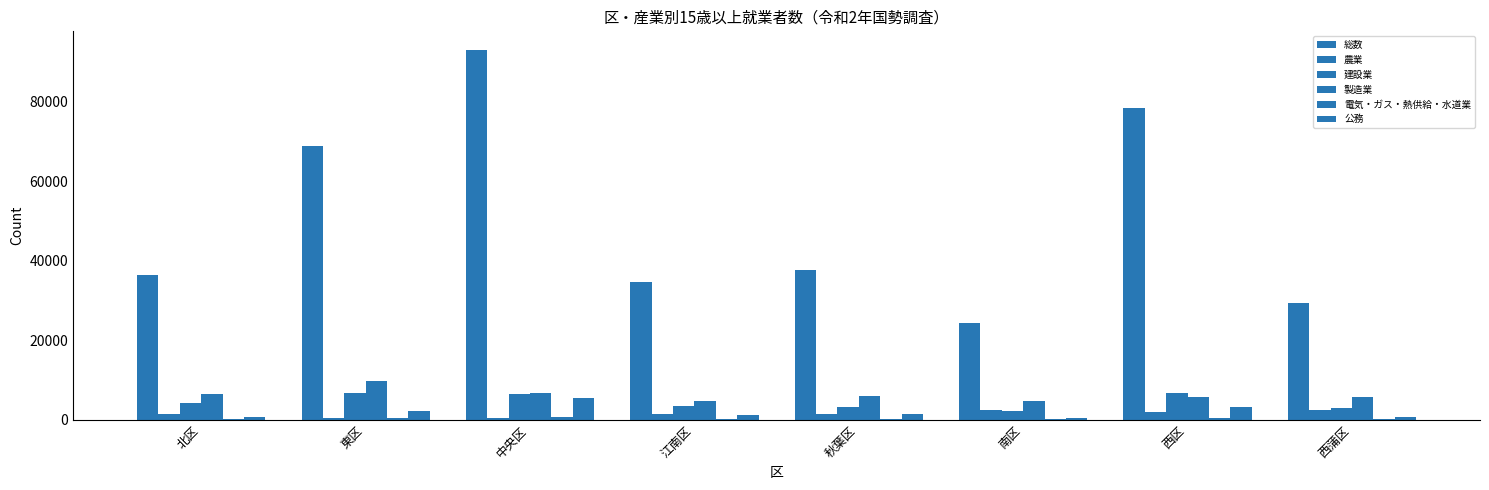

How many groups of bars are there?

8